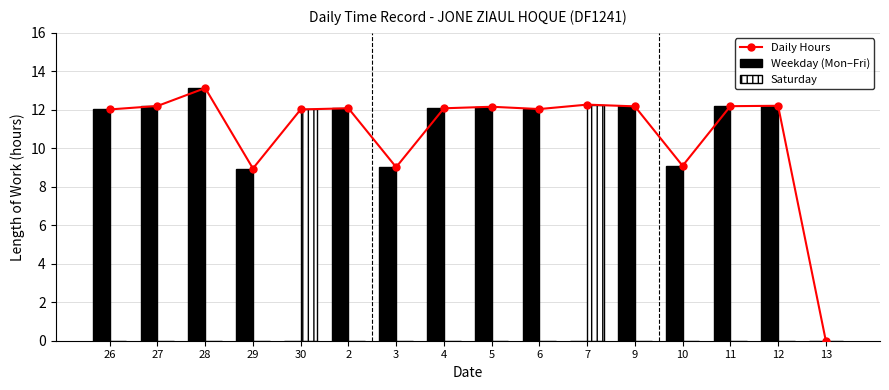

What position from the left is 6?

10